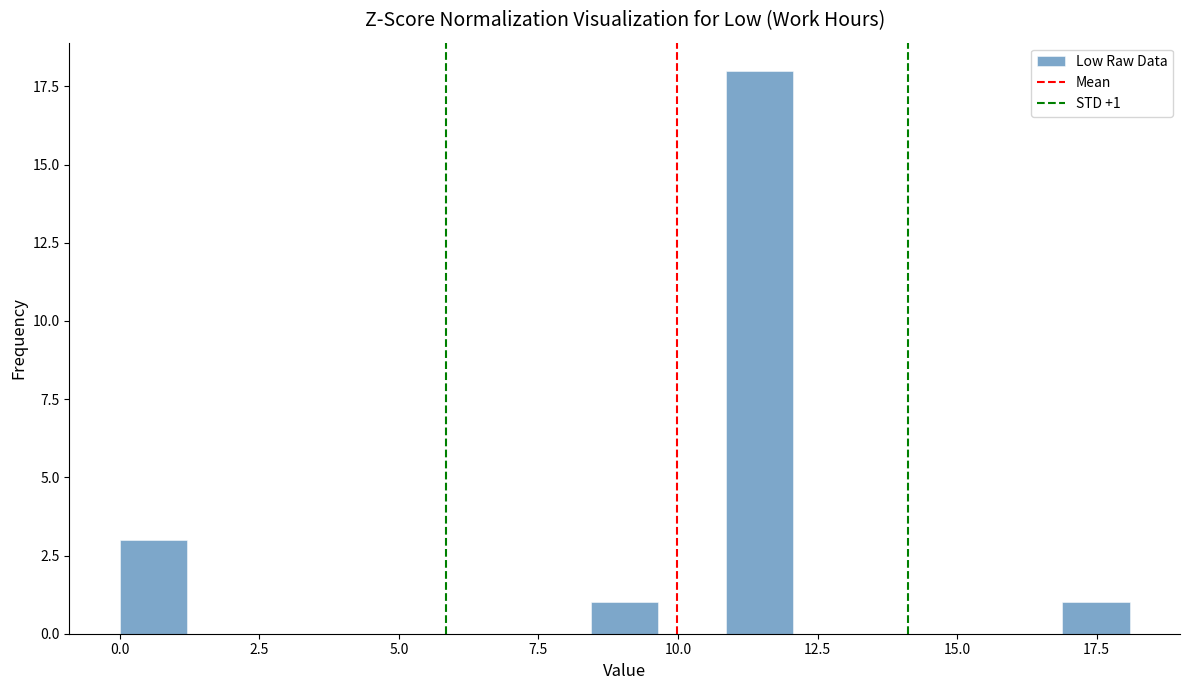

Read against the x-axis, roughly where is the centre of the tallest bar?

11.5